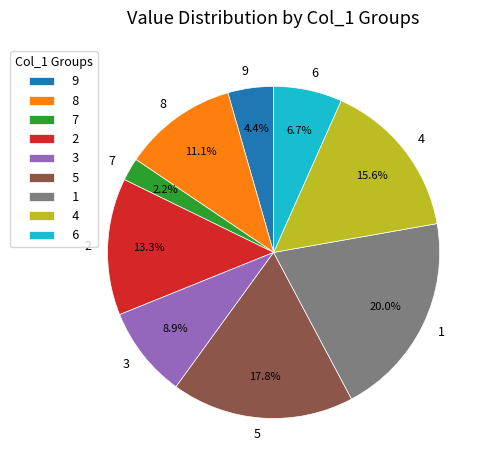

Count the number of slices in the pie.

9